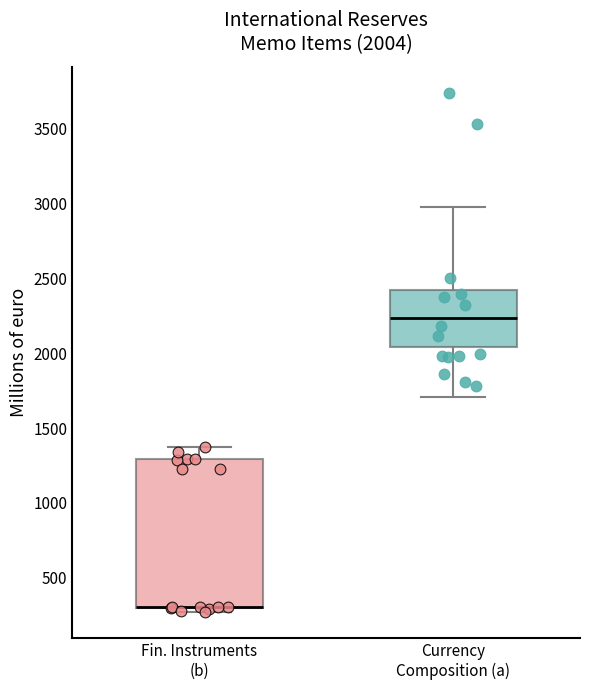

Comparing the boxes themselves (not the whiskers), which one is the tallest?

Fin. Instruments (b)